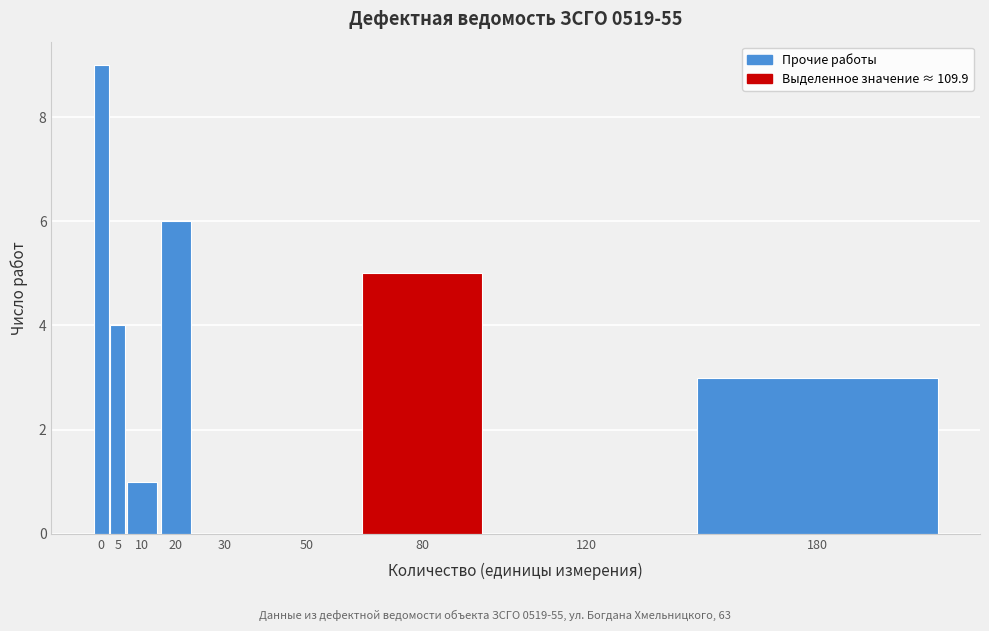

Reading right to left, transcribe all the data shown in this chart.

180=3	120=0	80=5	50=0	30=0	20=6	10=1	5=4	0=9